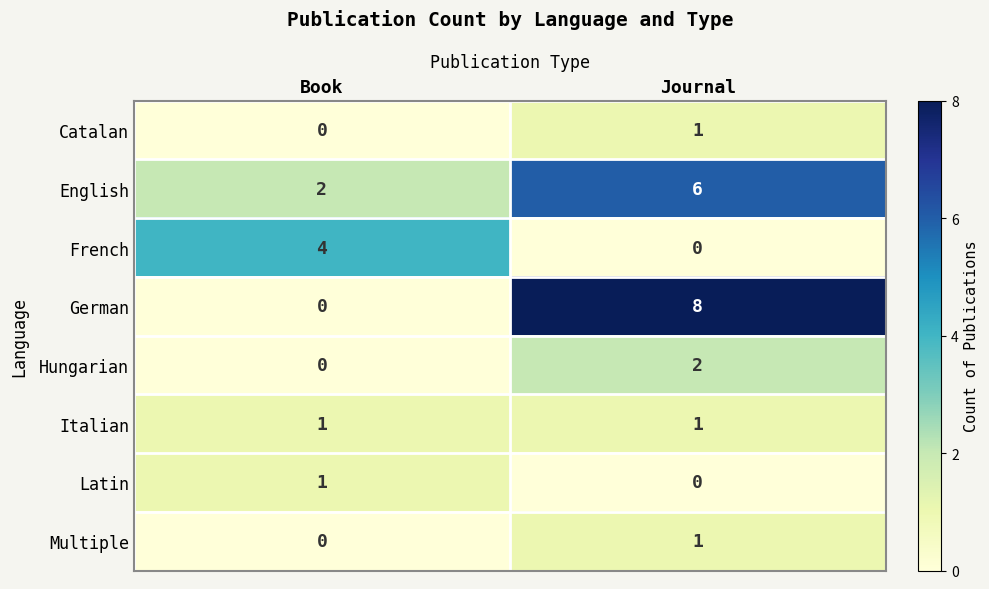

What is the difference between the maximum and minimum values in the French series?

4